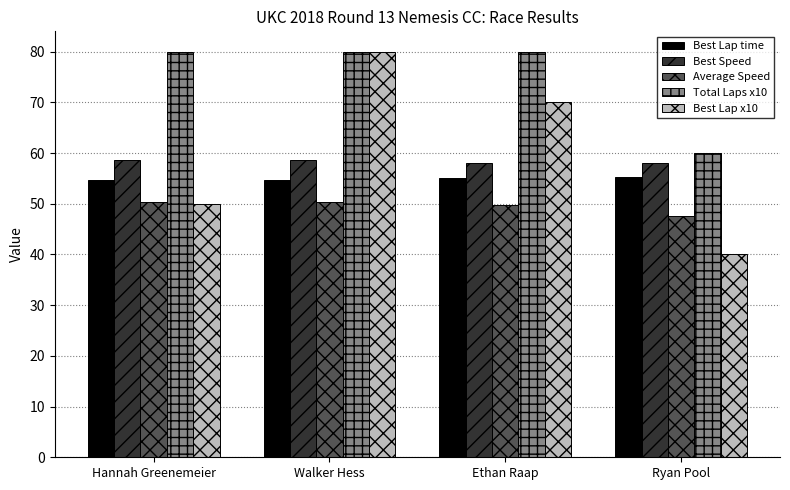

At which category is the sum across all series the highest?

Walker Hess